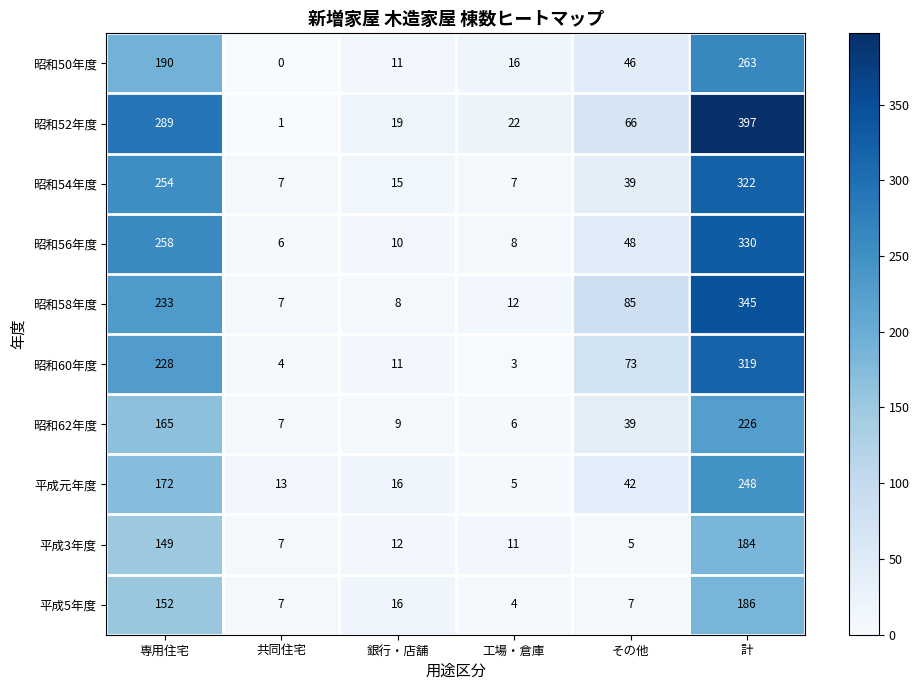

What is the difference between the second highest and second lowest values in the 昭和58年度 series?

225